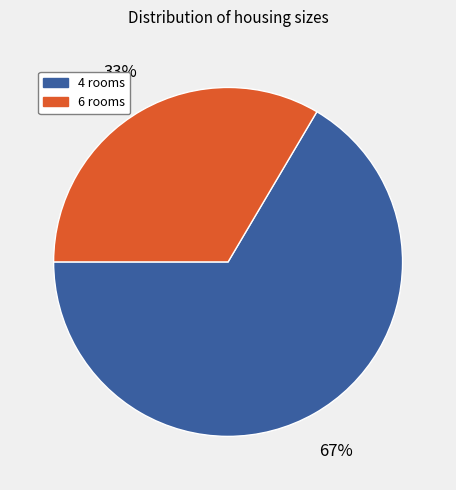

Is there a majority slice in this chart?

Yes